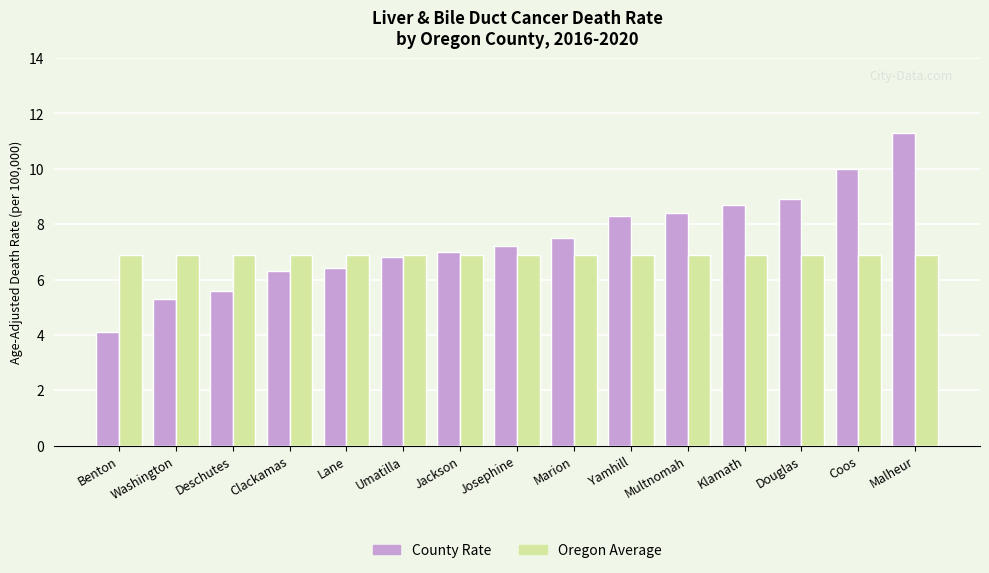

Reading left to right, transcribe all the data shown in this chart.

County Rate: Benton=4.1	Washington=5.3	Deschutes=5.6	Clackamas=6.3	Lane=6.4	Umatilla=6.8	Jackson=7.0	Josephine=7.2	Marion=7.5	Yamhill=8.3	Multnomah=8.4	Klamath=8.7	Douglas=8.9	Coos=10.0	Malheur=11.3
Oregon Average: Benton=6.9	Washington=6.9	Deschutes=6.9	Clackamas=6.9	Lane=6.9	Umatilla=6.9	Jackson=6.9	Josephine=6.9	Marion=6.9	Yamhill=6.9	Multnomah=6.9	Klamath=6.9	Douglas=6.9	Coos=6.9	Malheur=6.9